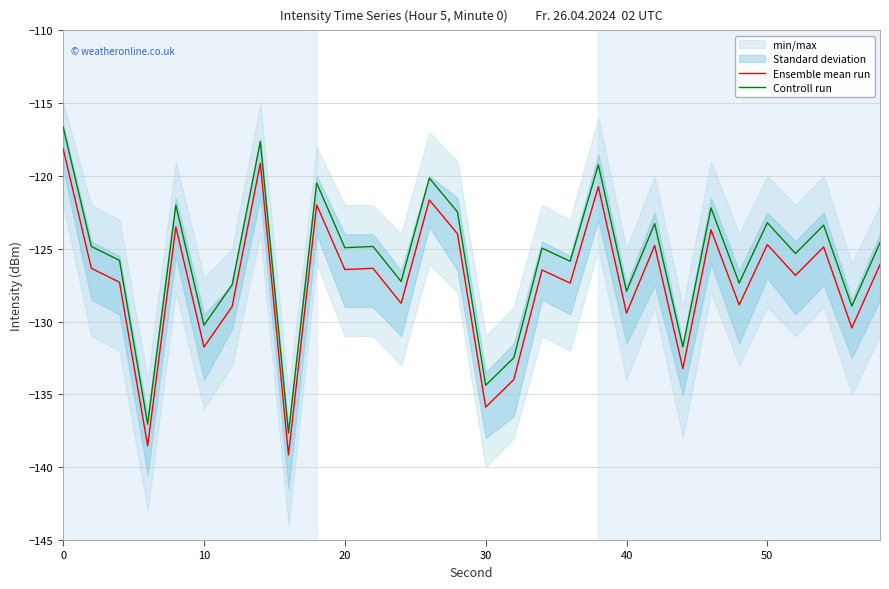

True or false: Ensemble mean run has more than 1 points higher than both neighbors.

True